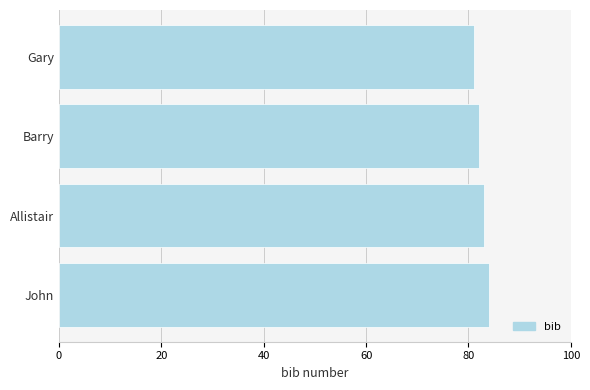

The chart shows a value of 81 at Gary. True or false?

True